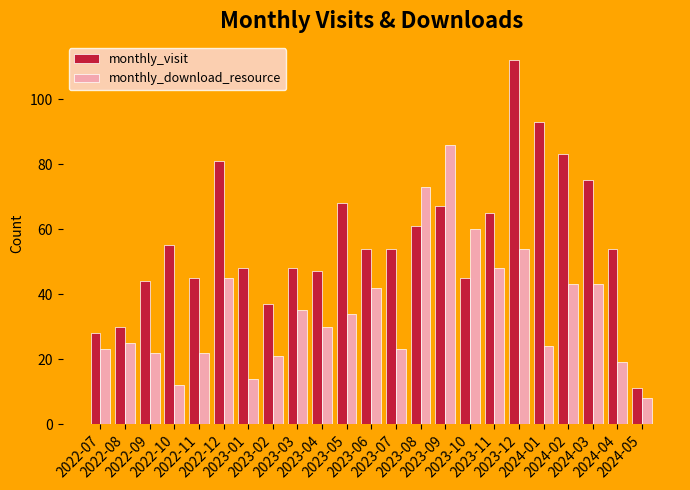

What is the maximum value for monthly_visit?

112